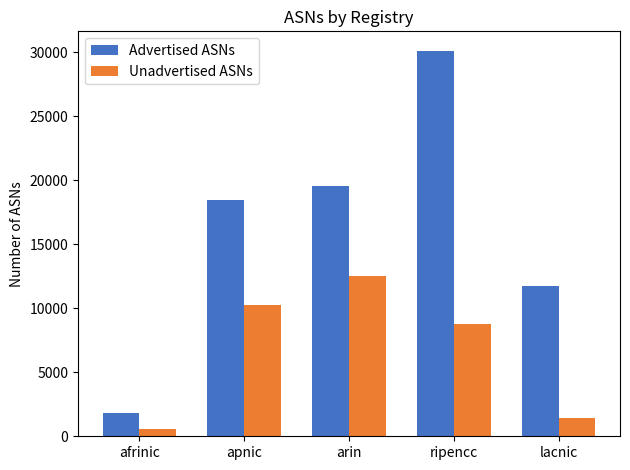

What are all the series names shown in the legend?

Advertised ASNs, Unadvertised ASNs